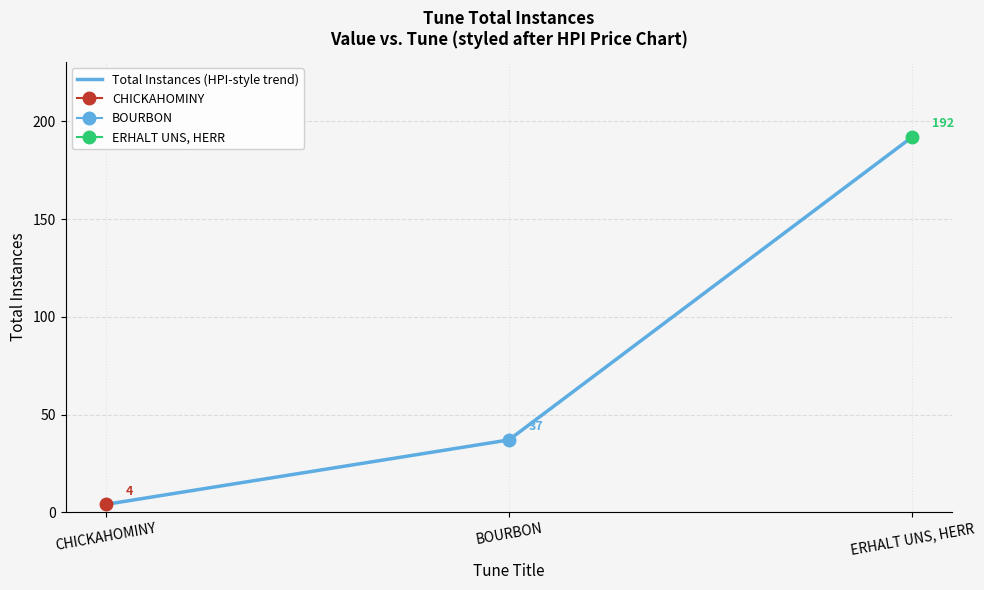

Which label corresponds to the largest value in the chart?

ERHALT UNS, HERR